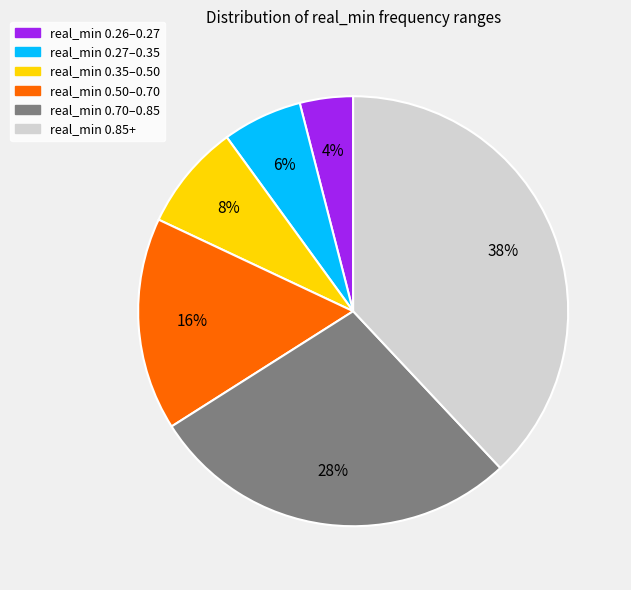

Does any single category account for the majority?

No